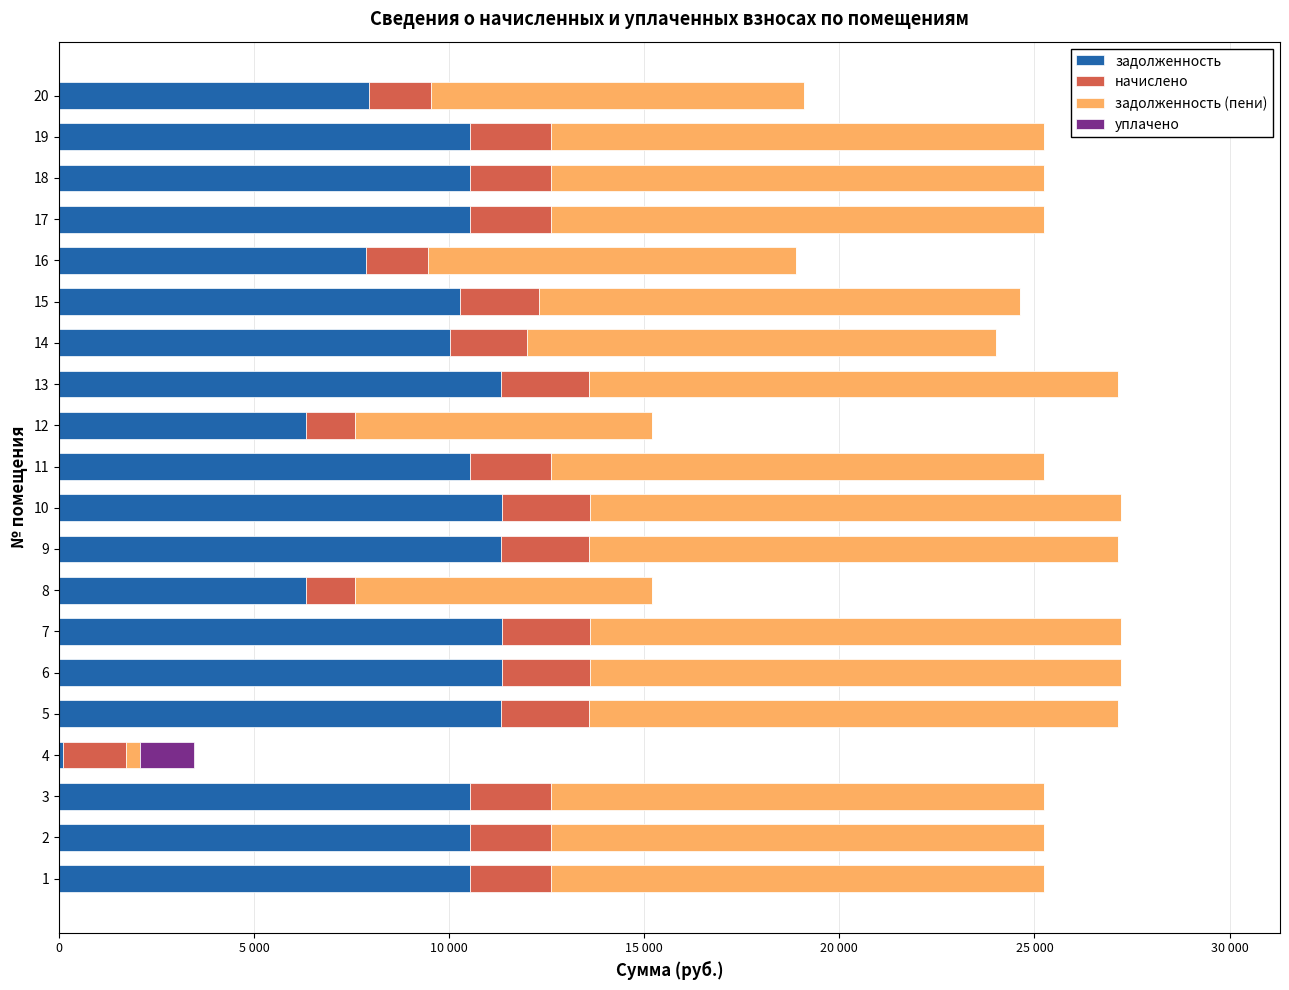

What is the value of the задолженность bar at the 6th from the left?

11350.6